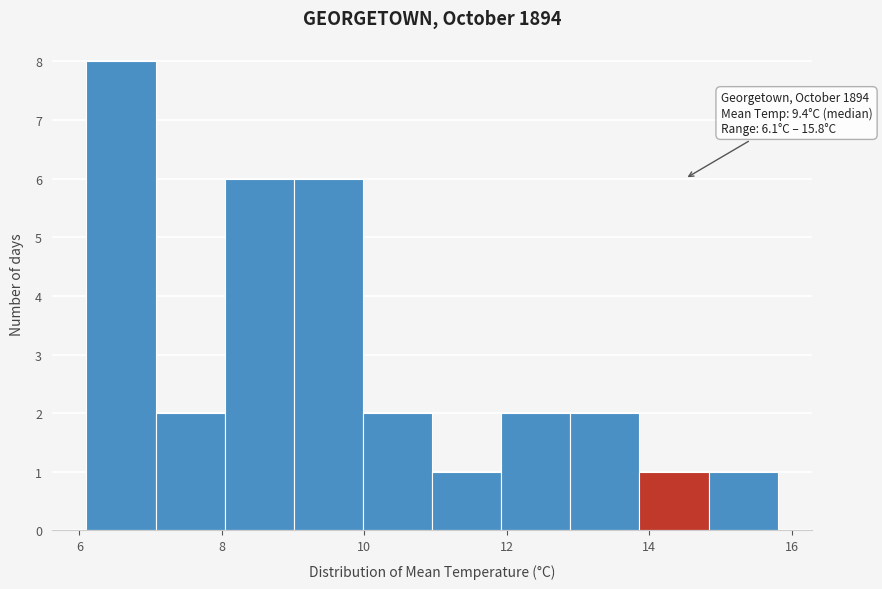

Over which range of the x-axis is the bar tallest?

6.2 to 7.0